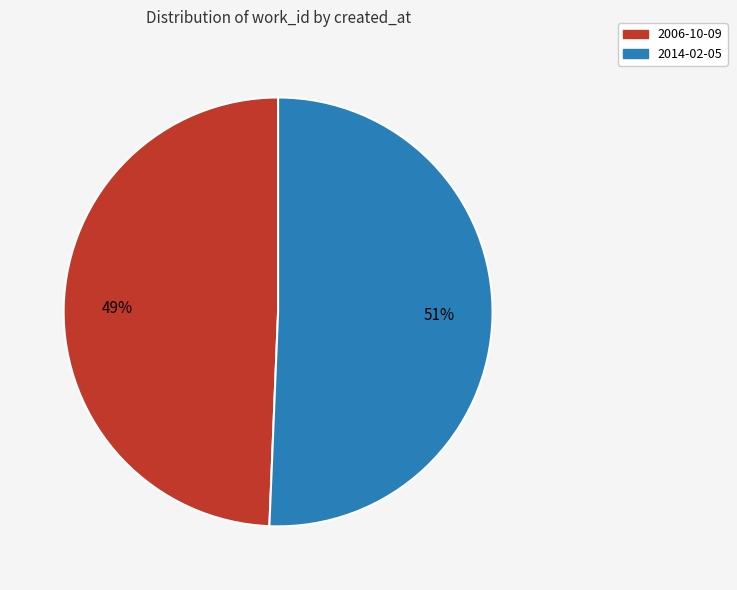

Combined, do 2006-10-09 and 2014-02-05 account for over 50%?

Yes